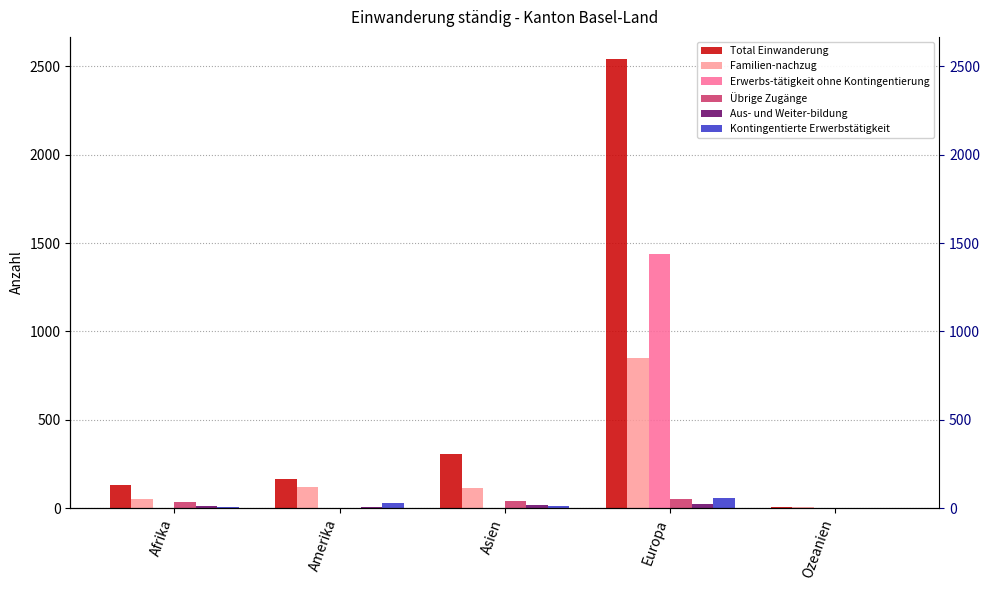

What is the difference between the maximum and second lowest values in the Familien-nachzug series?

798